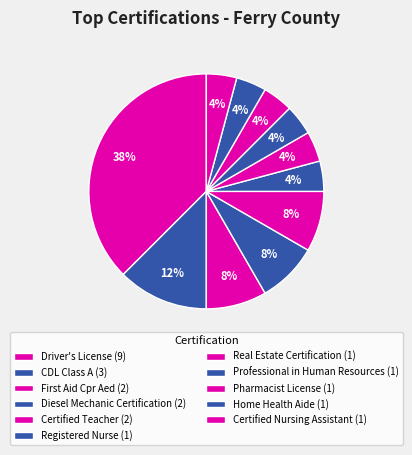

To the nearest percent, what is the combined percentage of Home Health Aide and Professional in Human Resources?

8%